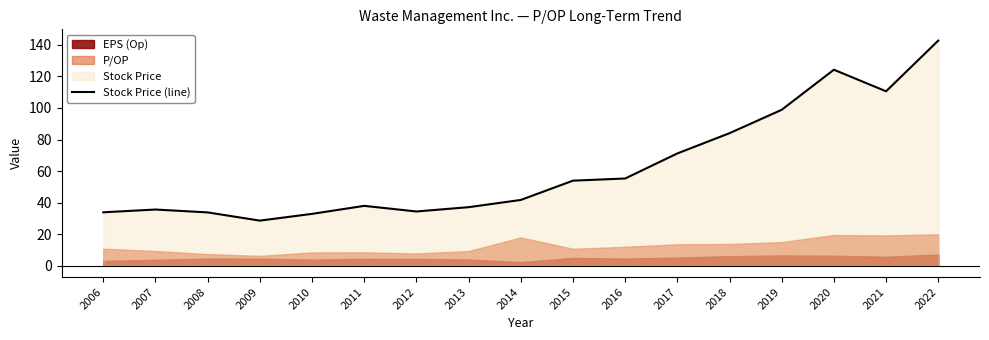

List the labels in order of value, largest first.

2022, 2020, 2021, 2019, 2018, 2017, 2016, 2015, 2014, 2011, 2013, 2007, 2012, 2006, 2008, 2010, 2009